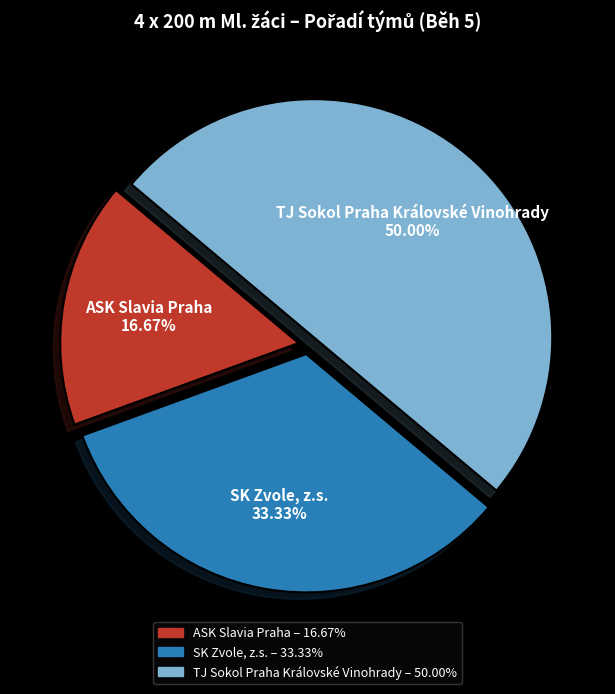

Rank the categories by value from lowest to highest.

ASK Slavia Praha, SK Zvole, z.s., TJ Sokol Praha Královské Vinohrady